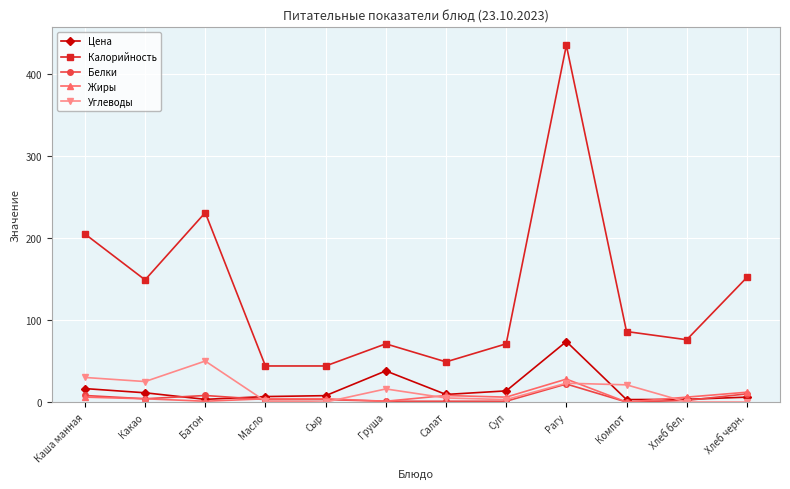

Which series has the largest total across all categories?

Калорийность